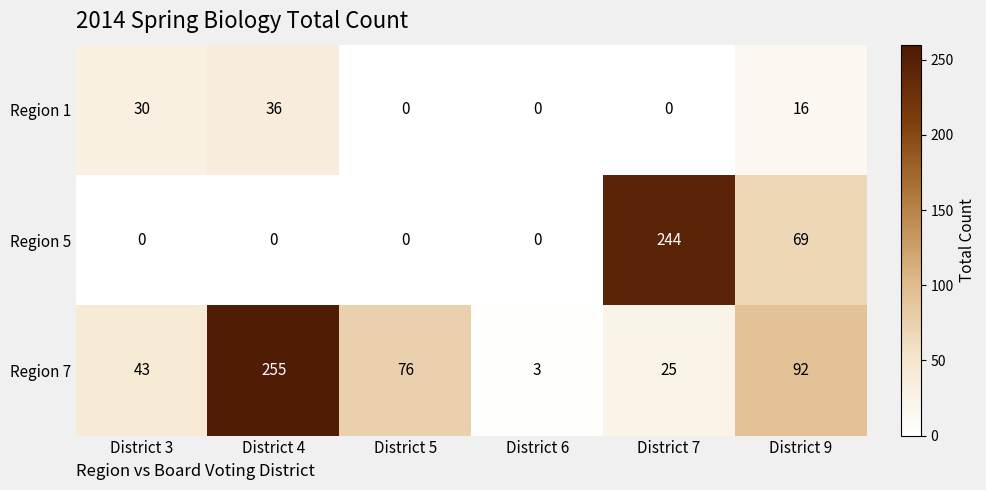

What is the minimum value for Region 7?

3